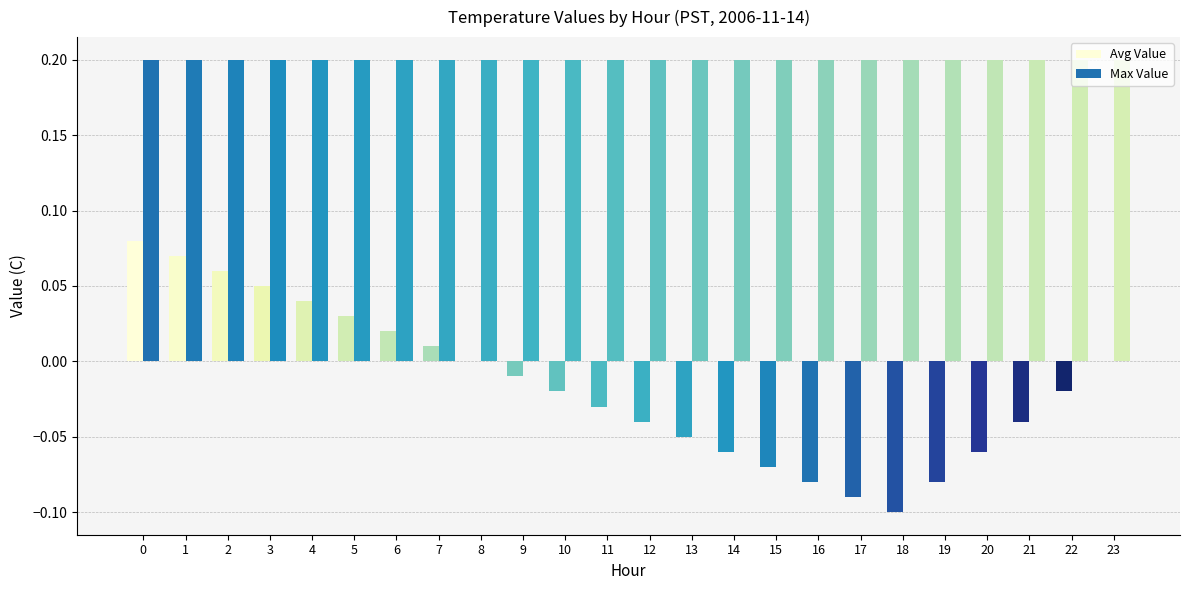

True or false: Avg Value has a value of 0.0 at 1.

False